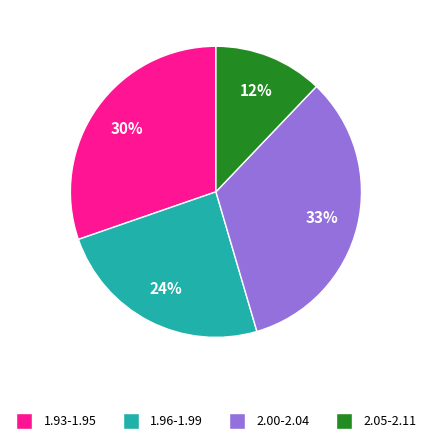

Is there a majority slice in this chart?

No